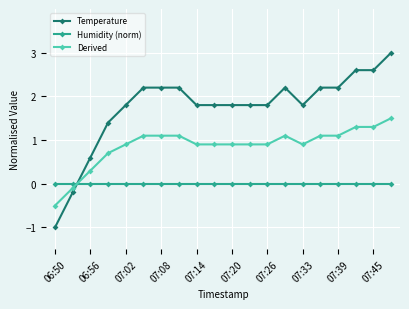

True or false: Humidity (norm) and Derived cross at least once.

True